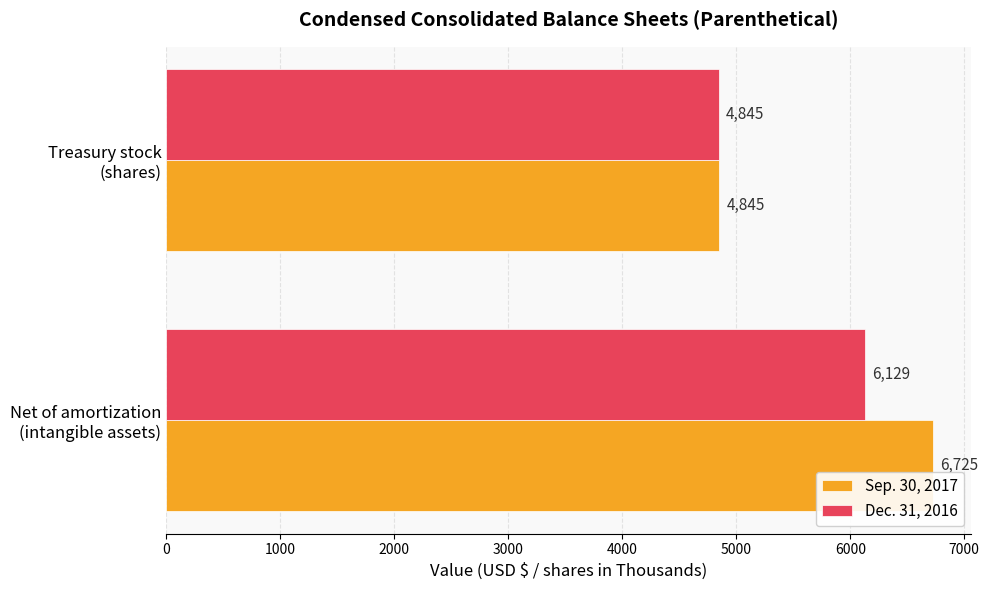

Which series has the largest range (max minus min)?

Sep. 30, 2017